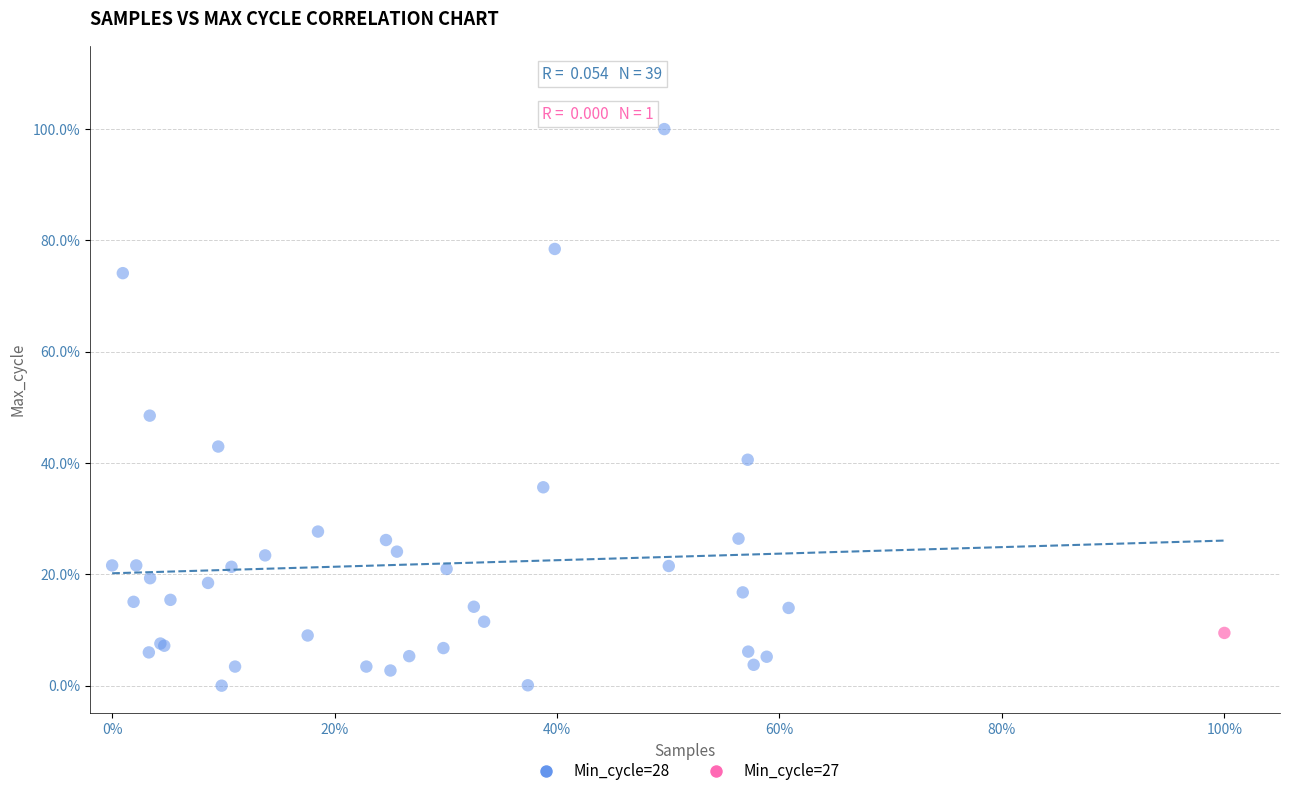

What are all the series names shown in the legend?

Min_cycle=28, Min_cycle=27